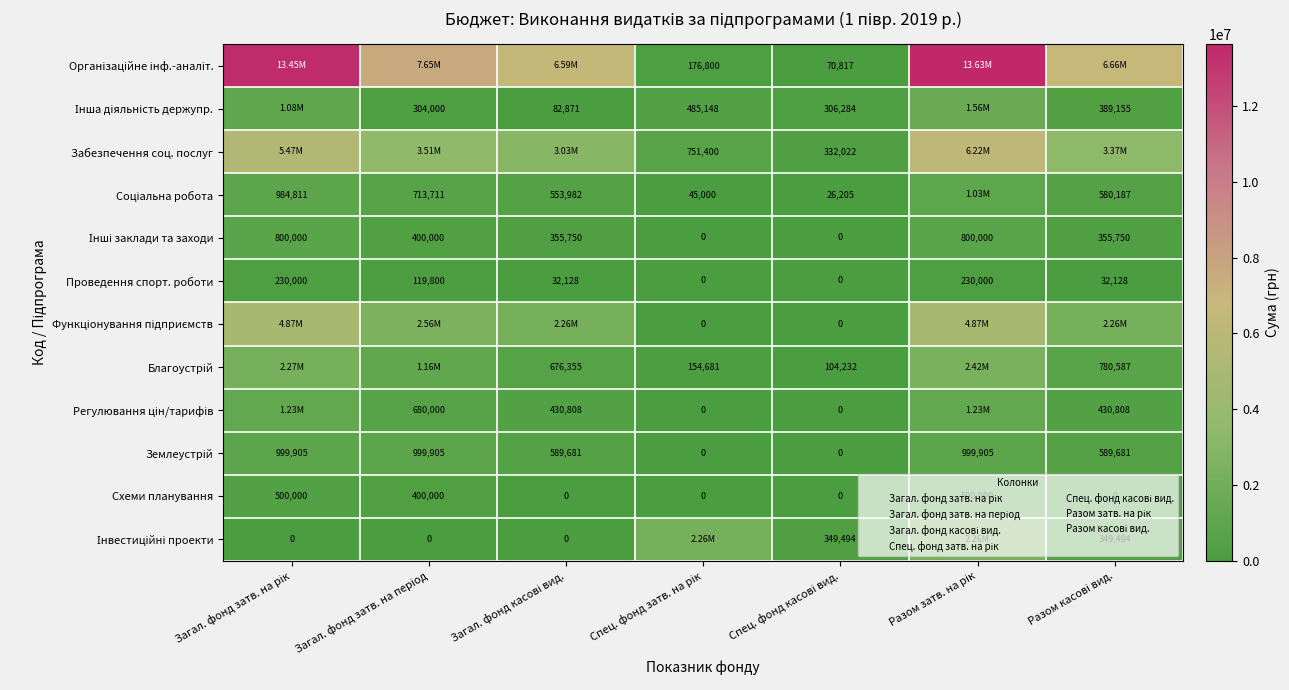

At which label does Функціонування підприємств first exceed 2255385?

Загал. фонд затв. на рік